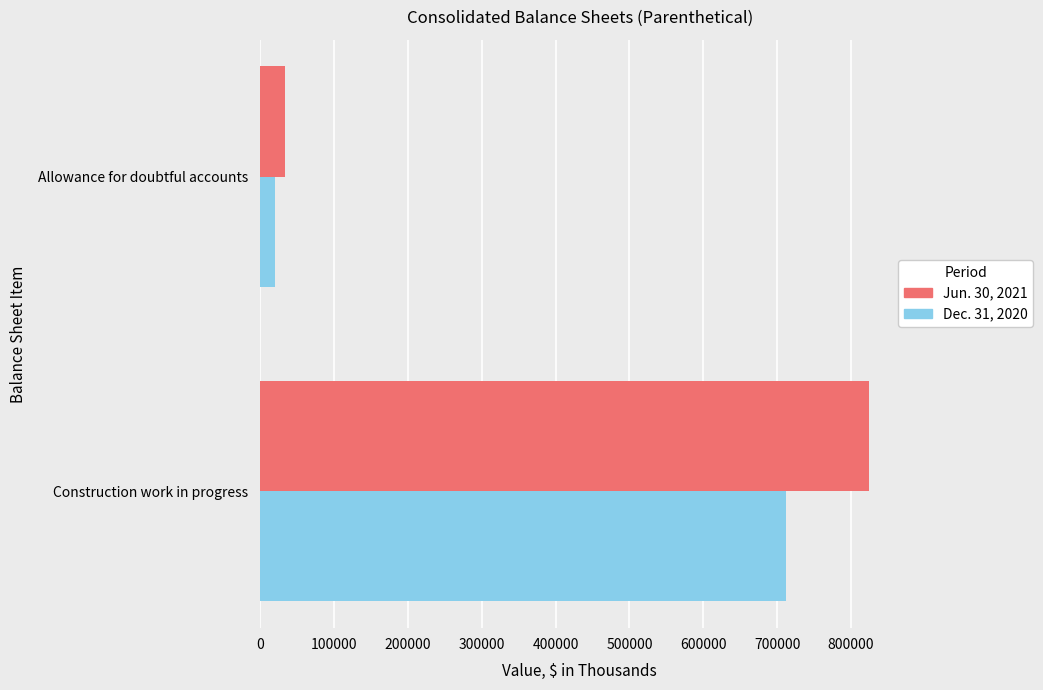

List the series in order of their peak value, highest first.

Jun. 30, 2021, Dec. 31, 2020